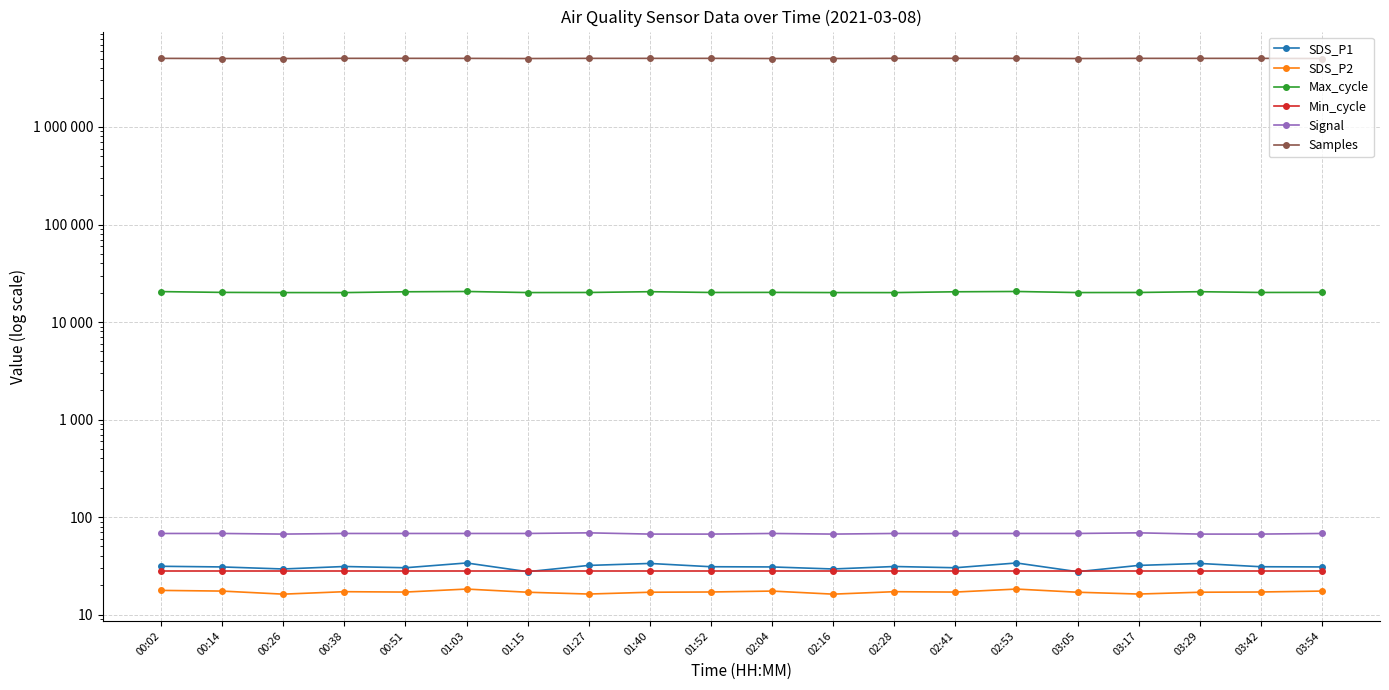

Reading left to right, list all the values displayed in this chart.

SDS_P1: 00:02=31.3	00:14=30.9	00:26=29.4	00:38=31.2	00:51=30.3	01:03=33.9	01:15=27.6	01:27=32.0	01:40=33.5	01:52=31.0	02:04=30.9	02:16=29.4	02:28=31.2	02:41=30.3	02:53=33.9	03:05=27.6	03:17=32.0	03:29=33.5	03:42=31.0	03:54=30.9
SDS_P2: 00:02=17.7	00:14=17.4	00:26=16.2	00:38=17.2	00:51=17.1	01:03=18.3	01:15=17.0	01:27=16.3	01:40=17.0	01:52=17.1	02:04=17.4	02:16=16.2	02:28=17.2	02:41=17.1	02:53=18.3	03:05=17.0	03:17=16.3	03:29=17.0	03:42=17.1	03:54=17.4
Max_cycle: 00:02=20515.0	00:14=20138.0	00:26=20053.0	00:38=20041.0	00:51=20427.0	01:03=20577.0	01:15=20057.0	01:27=20098.0	01:40=20469.0	01:52=20103.0	02:04=20138.0	02:16=20053.0	02:28=20041.0	02:41=20427.0	02:53=20577.0	03:05=20057.0	03:17=20098.0	03:29=20469.0	03:42=20103.0	03:54=20138.0
Min_cycle: 00:02=28.0	00:14=28.0	00:26=28.0	00:38=28.0	00:51=28.0	01:03=28.0	01:15=28.0	01:27=28.0	01:40=28.0	01:52=28.0	02:04=28.0	02:16=28.0	02:28=28.0	02:41=28.0	02:53=28.0	03:05=28.0	03:17=28.0	03:29=28.0	03:42=28.0	03:54=28.0
Signal: 00:02=68.0	00:14=68.0	00:26=67.0	00:38=68.0	00:51=68.0	01:03=68.0	01:15=68.0	01:27=69.0	01:40=67.0	01:52=67.0	02:04=68.0	02:16=67.0	02:28=68.0	02:41=68.0	02:53=68.0	03:05=68.0	03:17=69.0	03:29=67.0	03:42=67.0	03:54=68.0
Samples: 00:02=5048870.0	00:14=5031721.0	00:26=5031240.0	00:38=5052897.0	00:51=5052667.0	01:03=5049249.0	01:15=5031087.0	01:27=5050372.0	01:40=5050705.0	01:52=5051260.0	02:04=5031721.0	02:16=5031240.0	02:28=5052897.0	02:41=5052667.0	02:53=5049249.0	03:05=5031087.0	03:17=5050372.0	03:29=5050705.0	03:42=5051260.0	03:54=5031721.0